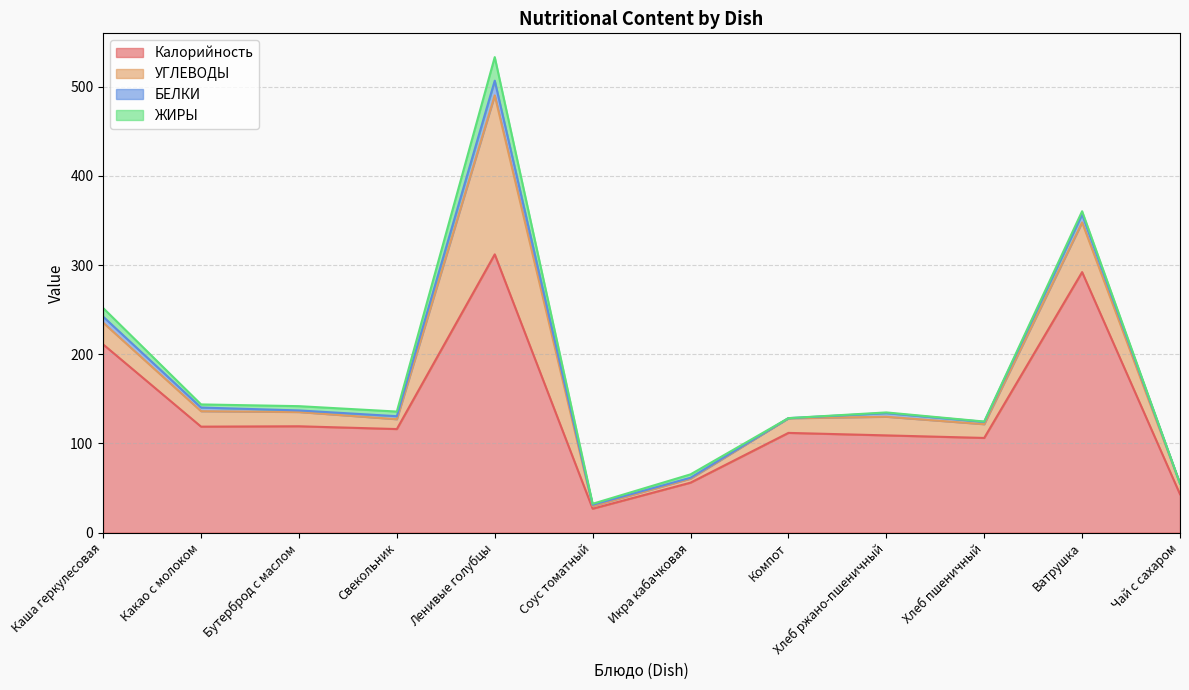

Which label corresponds to the largest value in the chart?

Ленивые голубцы